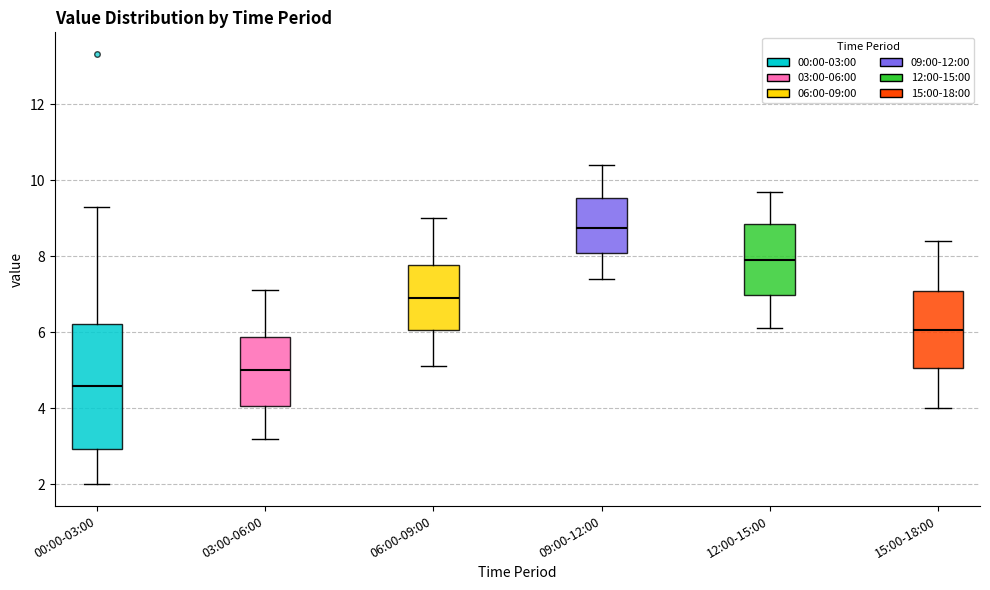

Comparing the boxes themselves (not the whiskers), which one is the tallest?

00:00-03:00